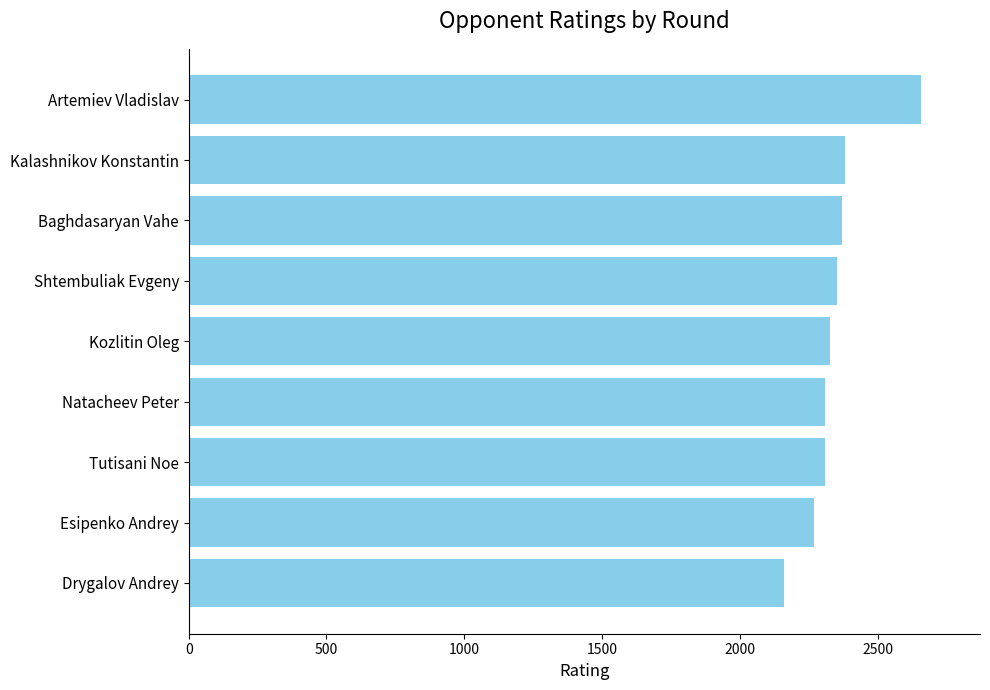

Which has a higher value, Esipenko Andrey or Kalashnikov Konstantin?

Kalashnikov Konstantin